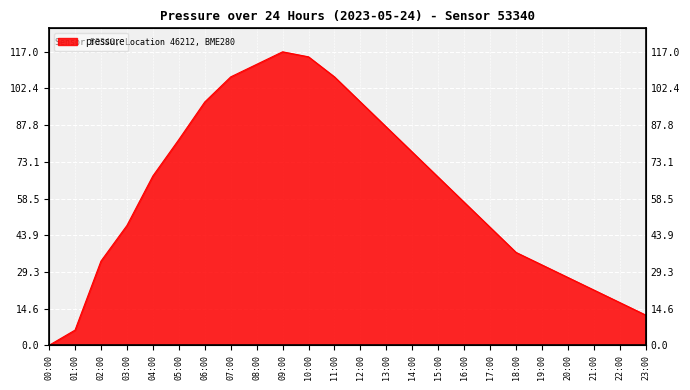

What is the greatest value displayed?

117.0